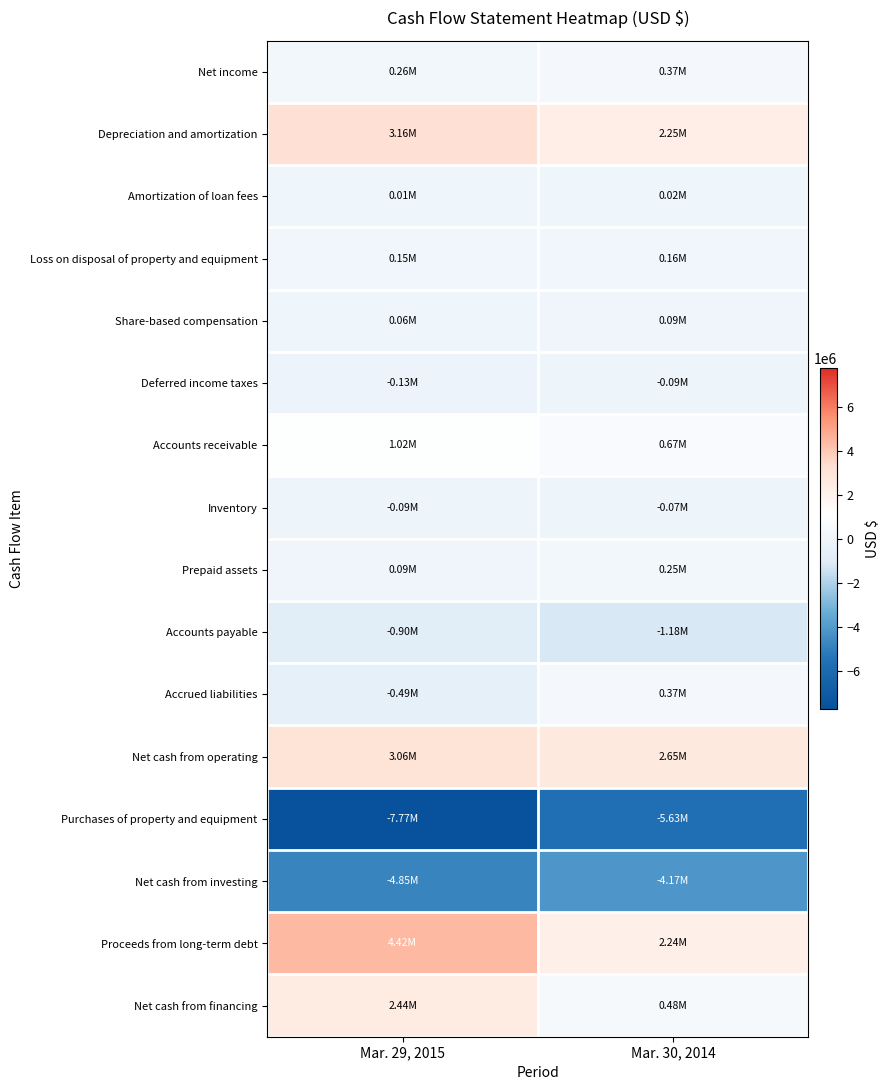

Which has a higher value, Mar. 29, 2015 or Mar. 30, 2014?

Mar. 30, 2014